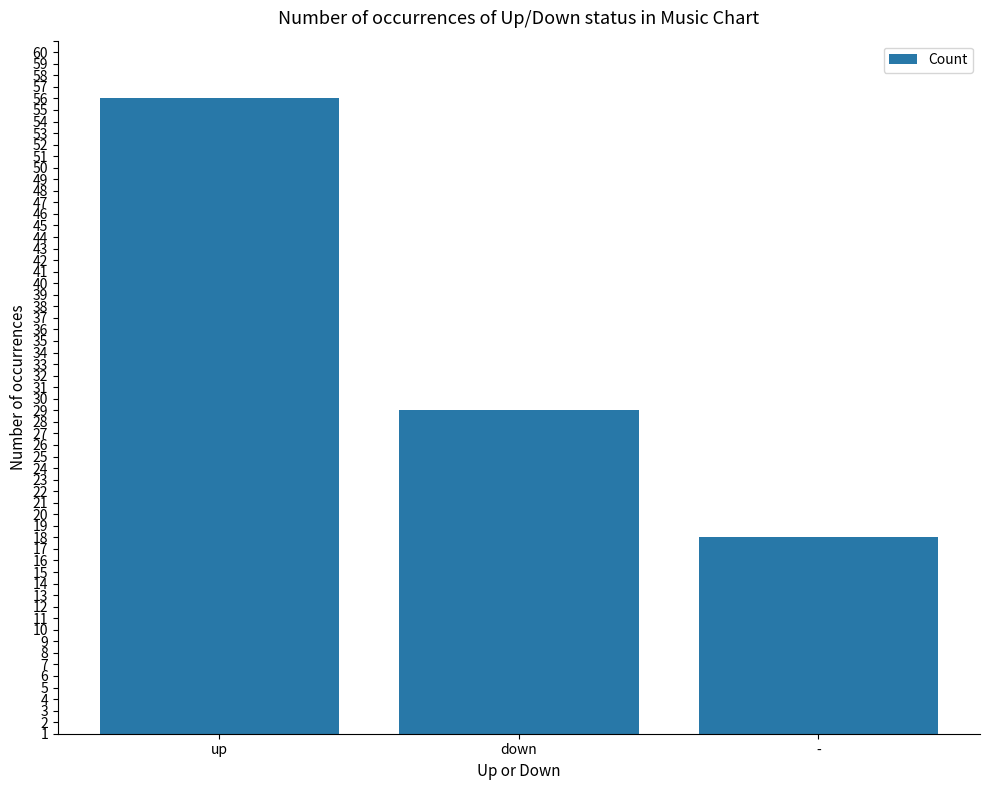

Between - and down, which is larger?

down